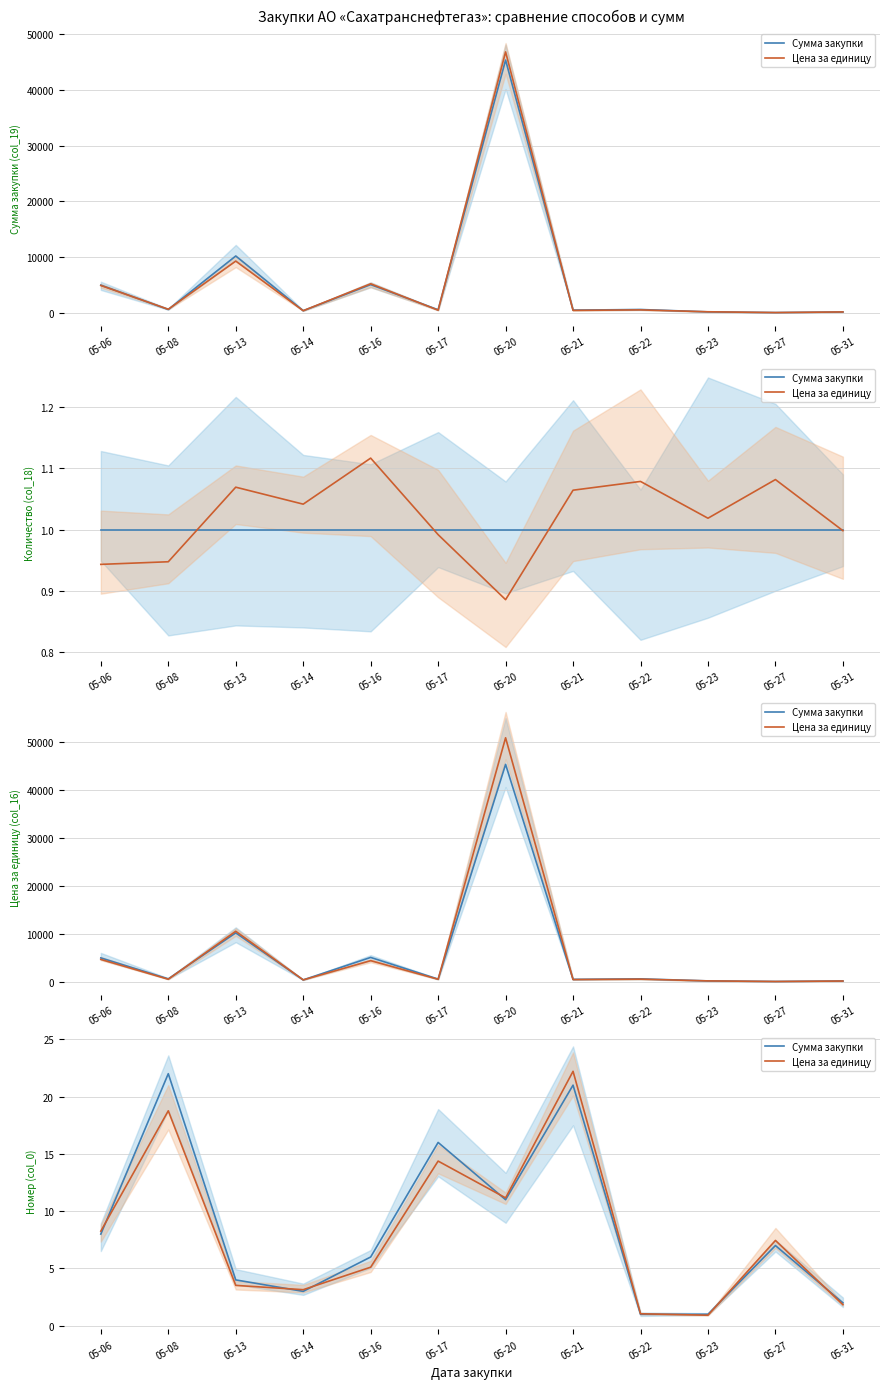

At which label does Цена за единицу first exceed 7?

05-06